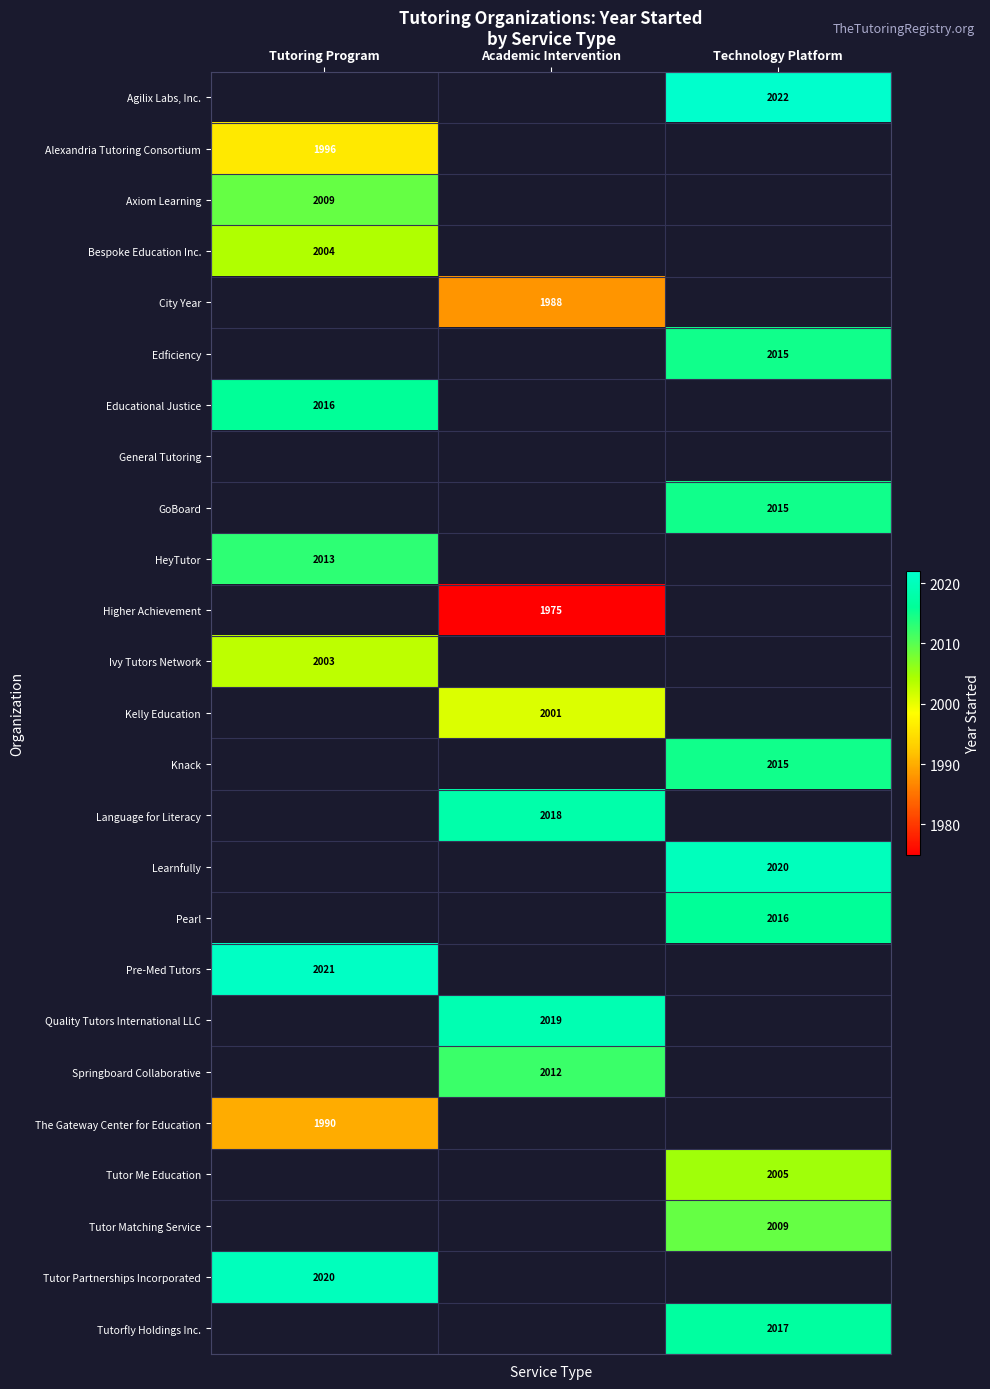

The value of Pearl at Technology Platform is 2016. True or false?

True